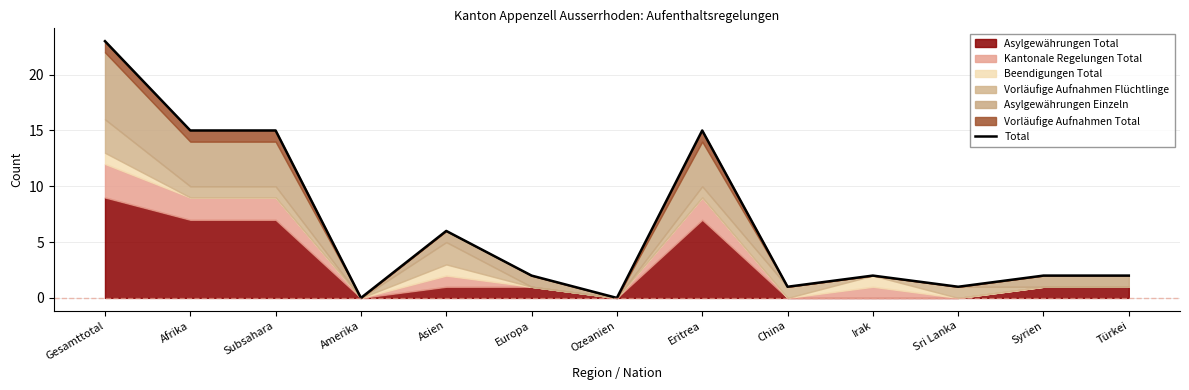

Reading left to right, list all the values displayed in this chart.

23	15	15	0	6	2	0	15	1	2	1	2	2